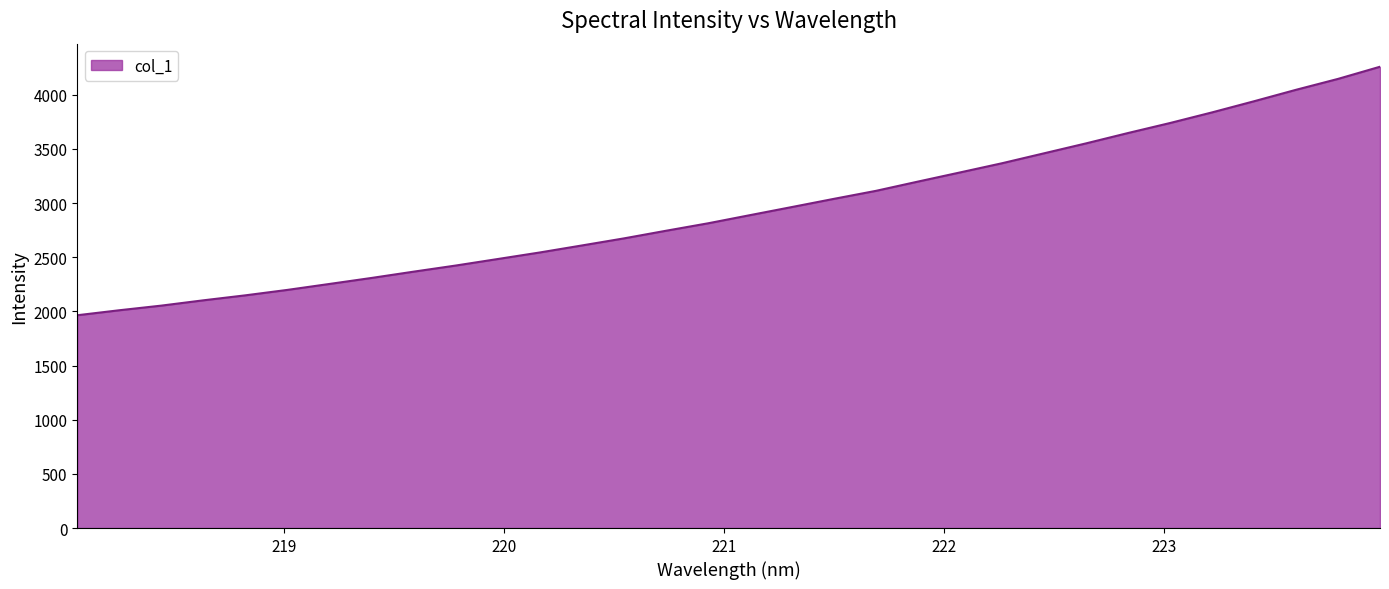

What is the difference between the maximum and minimum values?

2293.7